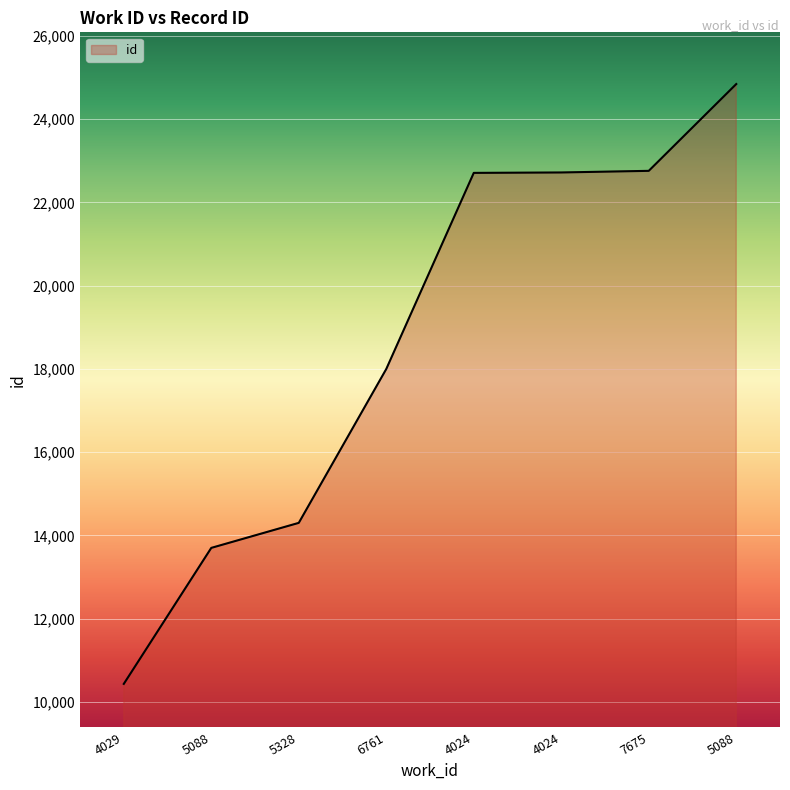

What is the average value?

18683